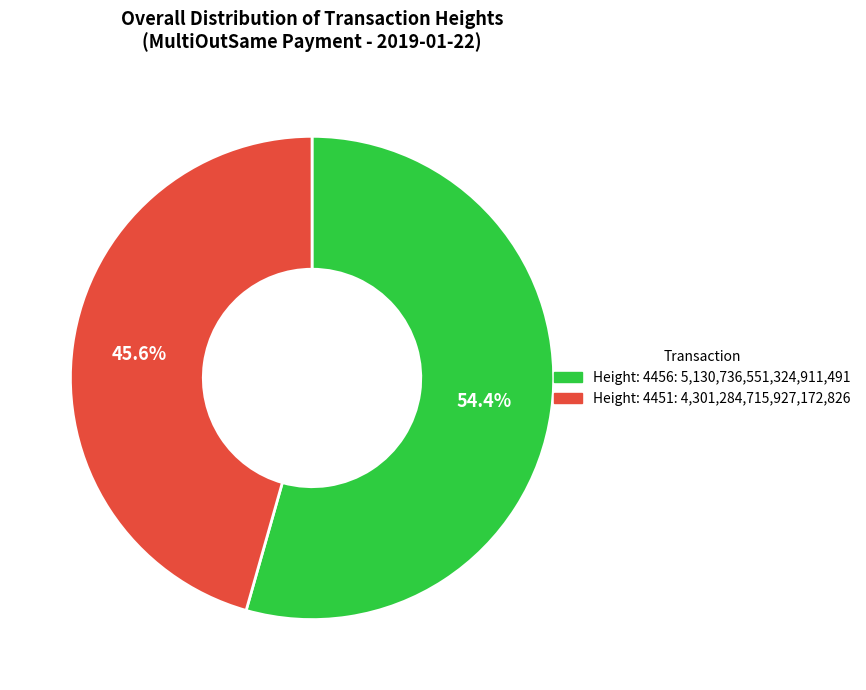

Which slice is the largest?

Height: 4456